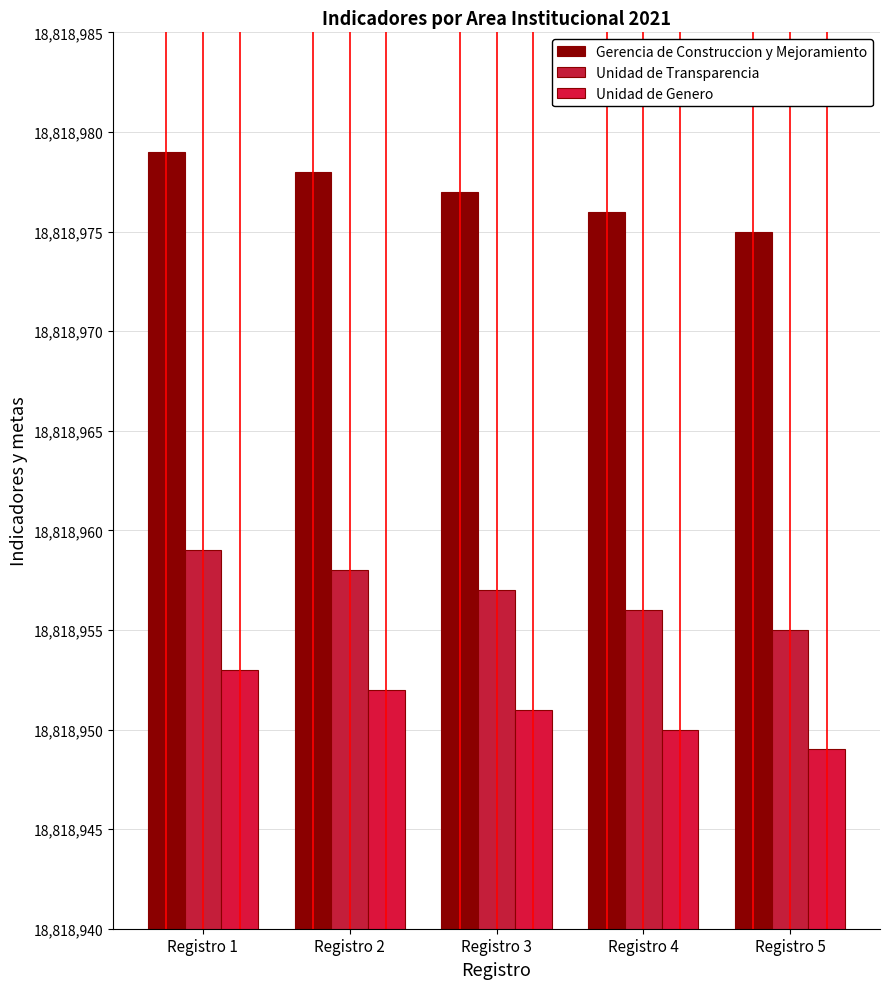

Rank the series at Registro 4 from lowest to highest value.

Unidad de Genero, Unidad de Transparencia, Gerencia de Construccion y Mejoramiento